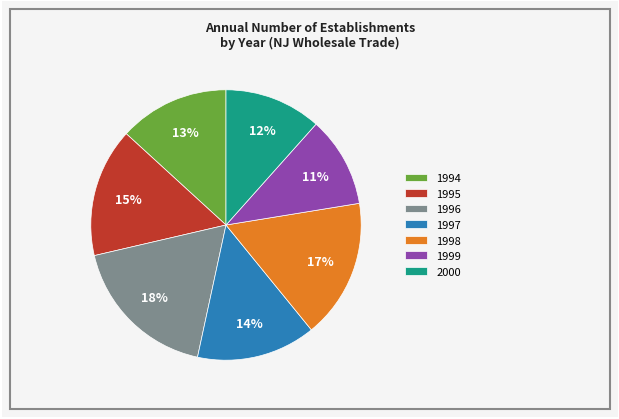

To the nearest percent, what is the difference between the largest and smallest slice percentages?

7%